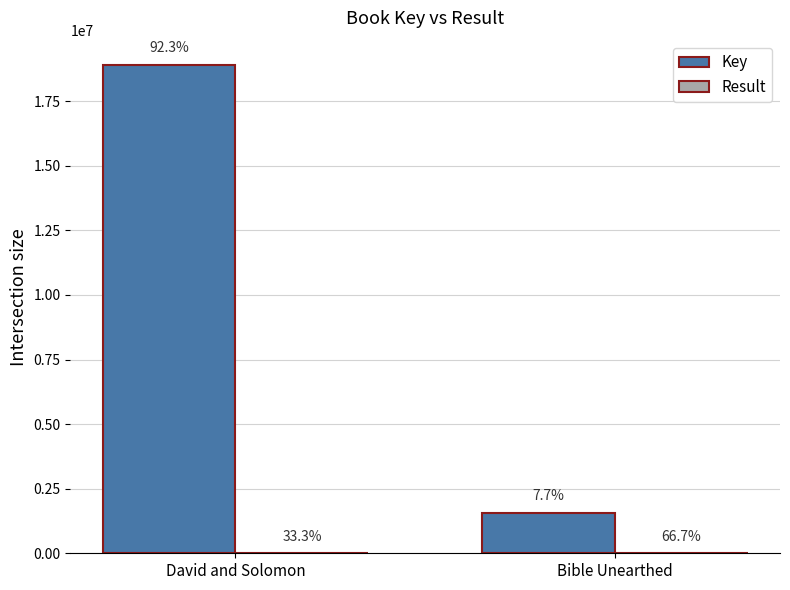

How many bars are there in total?

4